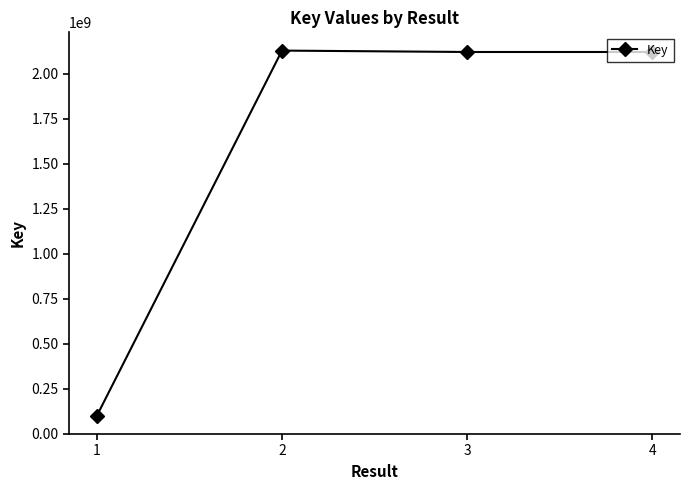

What is the change in value from 1 to 4?

+2019616272